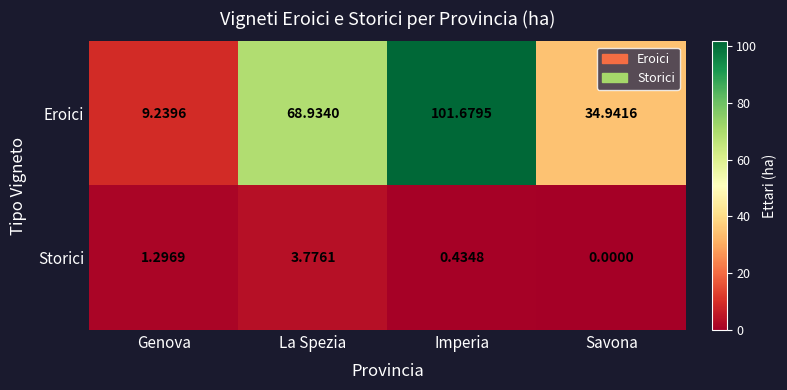

At which category does the chart reach its peak across all series?

Imperia